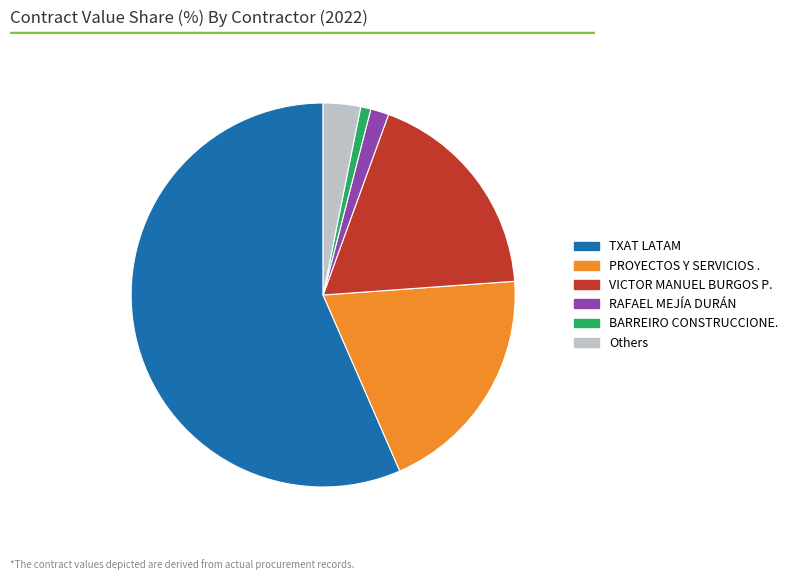

What is the smallest slice in the pie chart?

BARREIRO CONSTRUCCIONE.